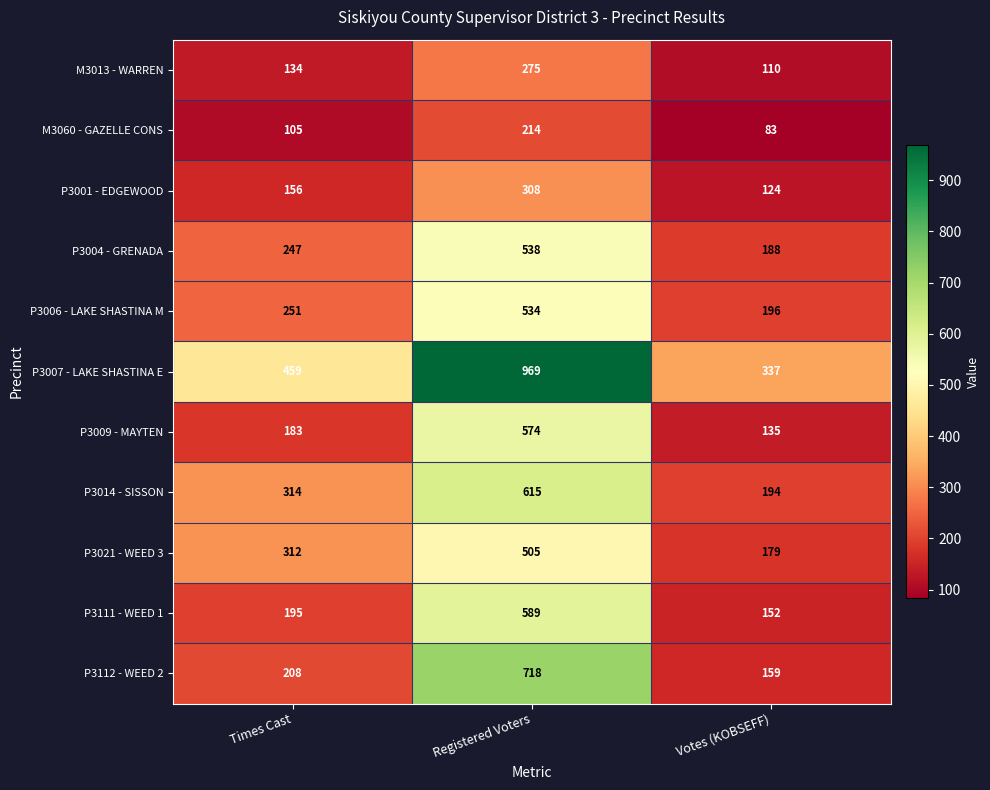

What is the approximate value of P3111 - WEED 1 at Registered Voters?

589